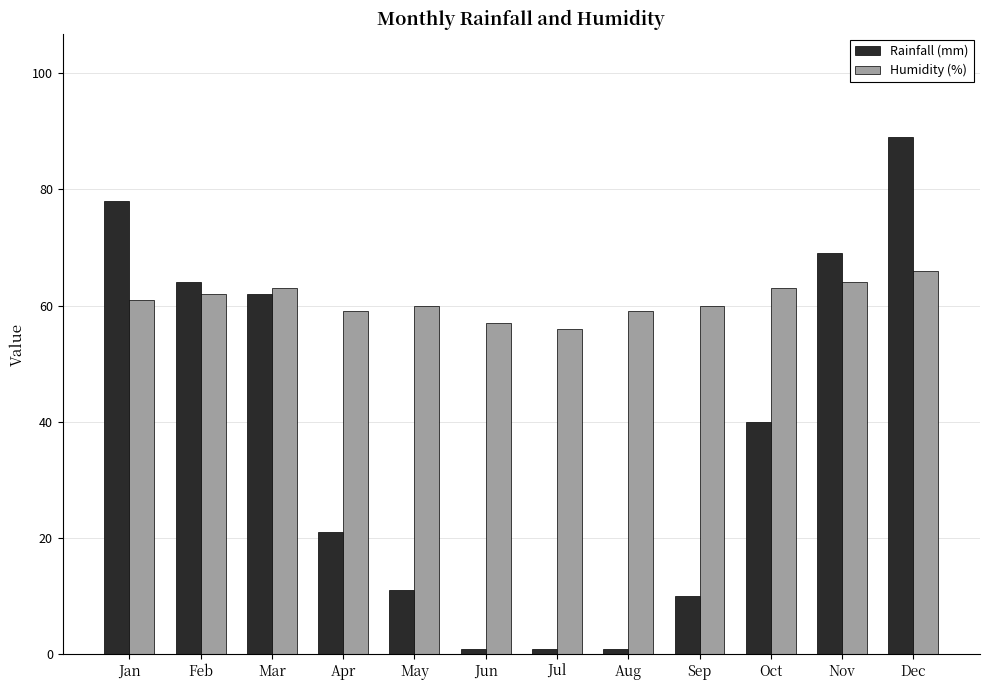

What is the value of the Rainfall (mm) bar at the 2nd from the left?

64